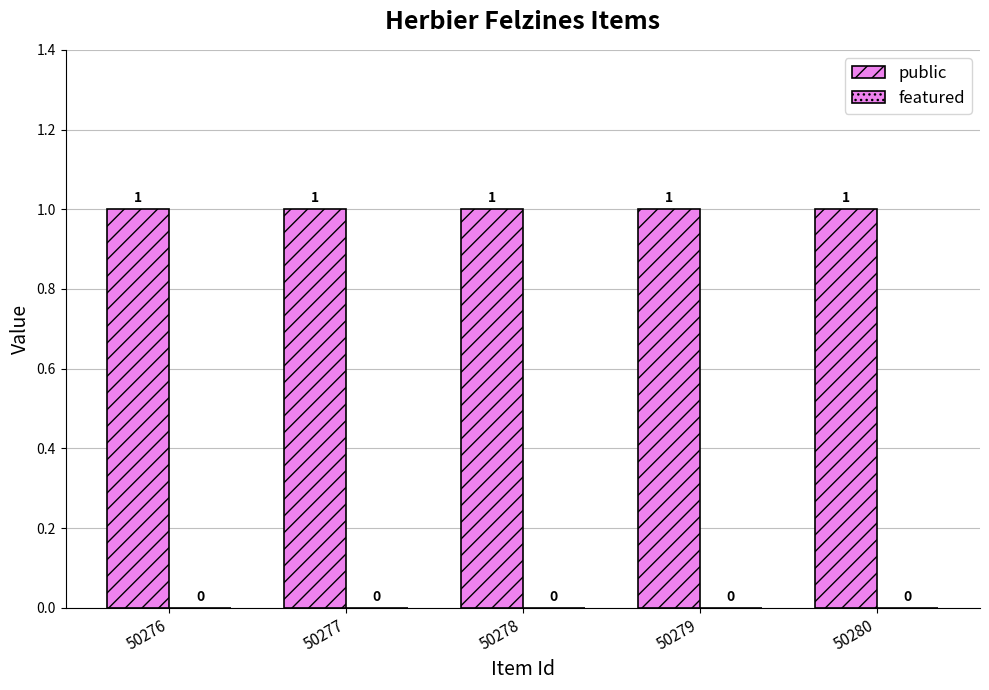

What is the average value of the public series?

1